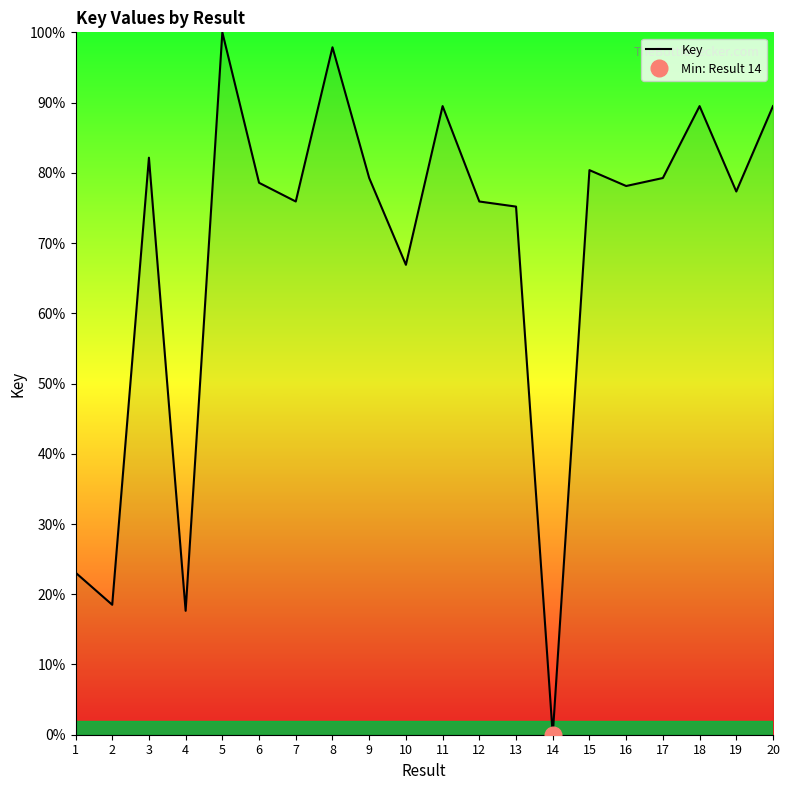

What is the sum of the values at 5 and 14?

100.0